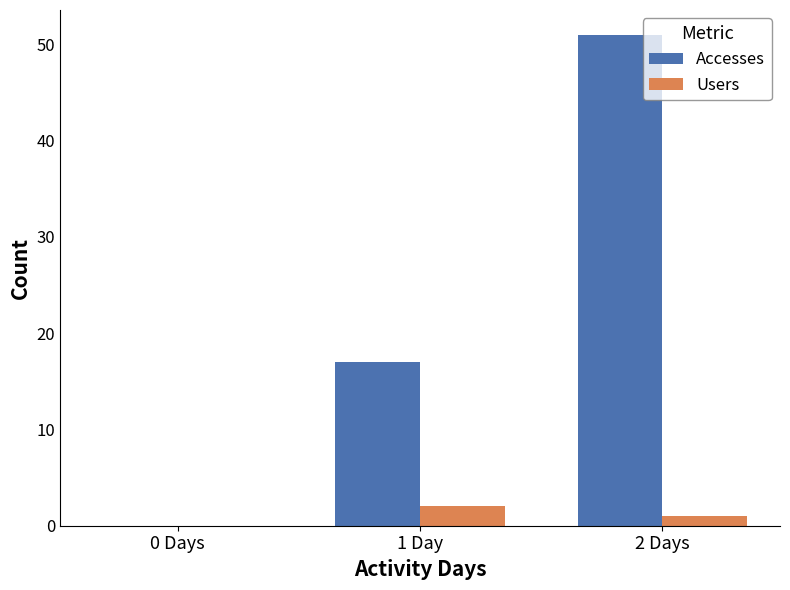

At which category does the chart reach its peak across all series?

2 Days